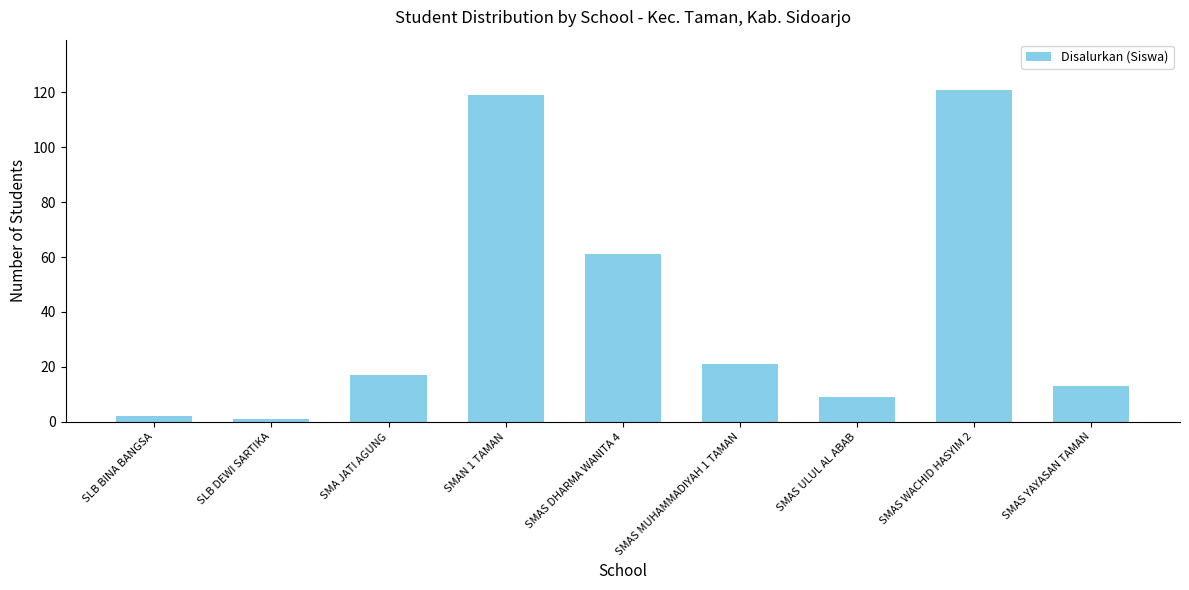

Between SMAN 1 TAMAN and SMAS DHARMA WANITA 4, which is larger?

SMAN 1 TAMAN